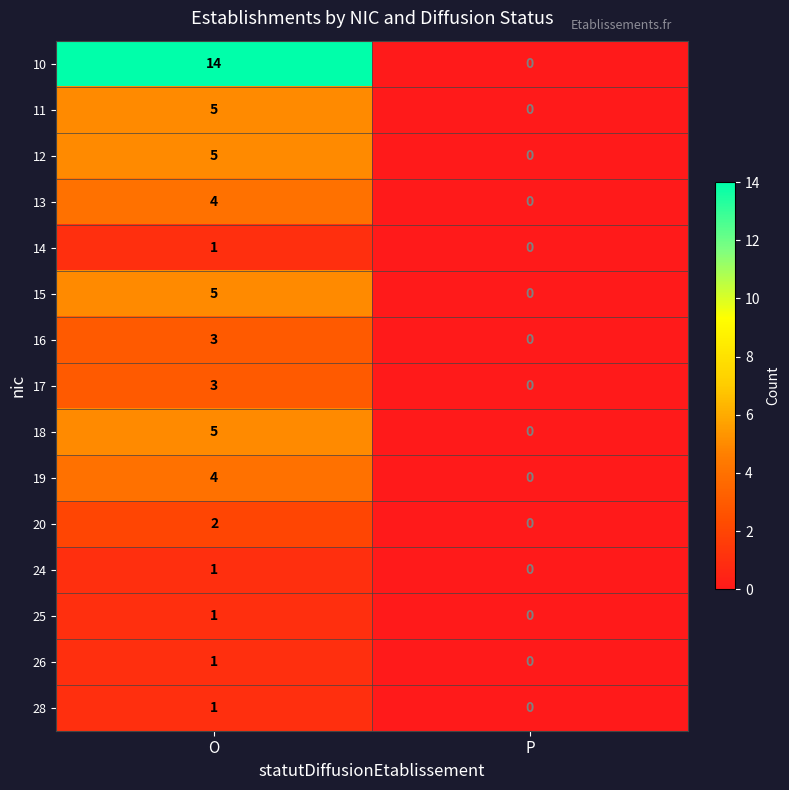

What is the difference between the 17 values at P and O?

3